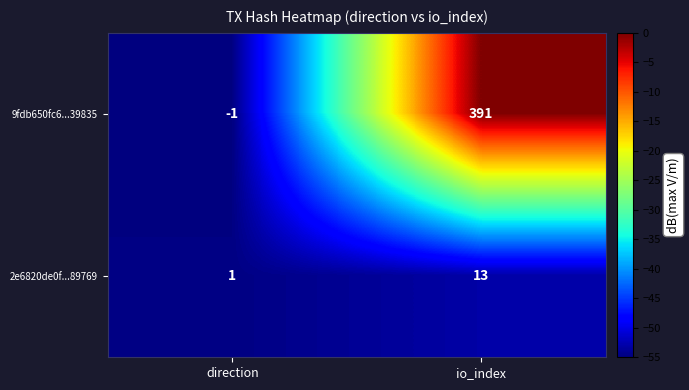

Which label corresponds to the smallest value in the chart?

direction